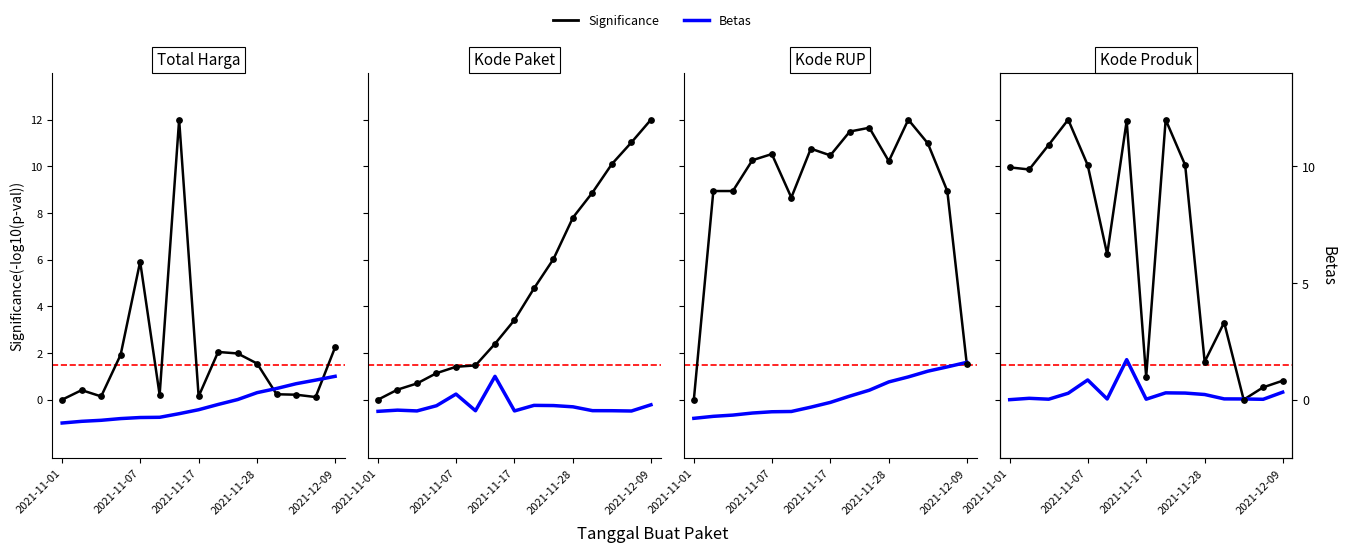

At which category is the sum across all series the highest?

6